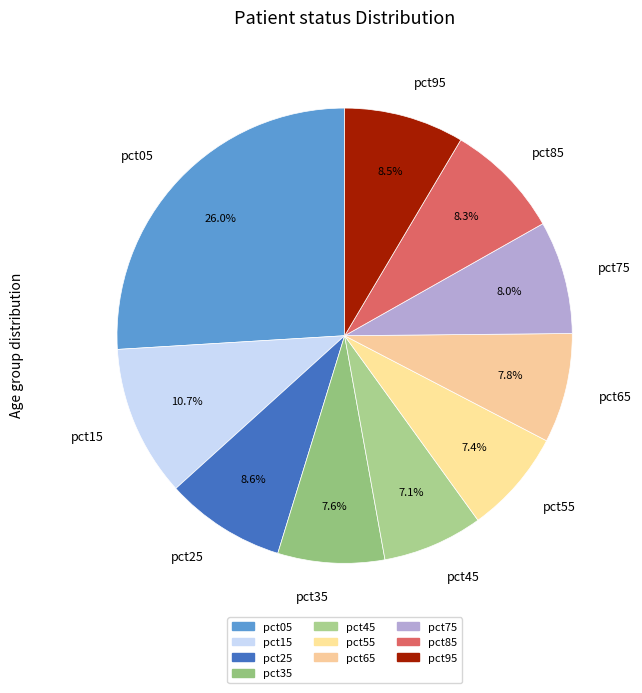

Between pct25 and pct15, which is larger?

pct15